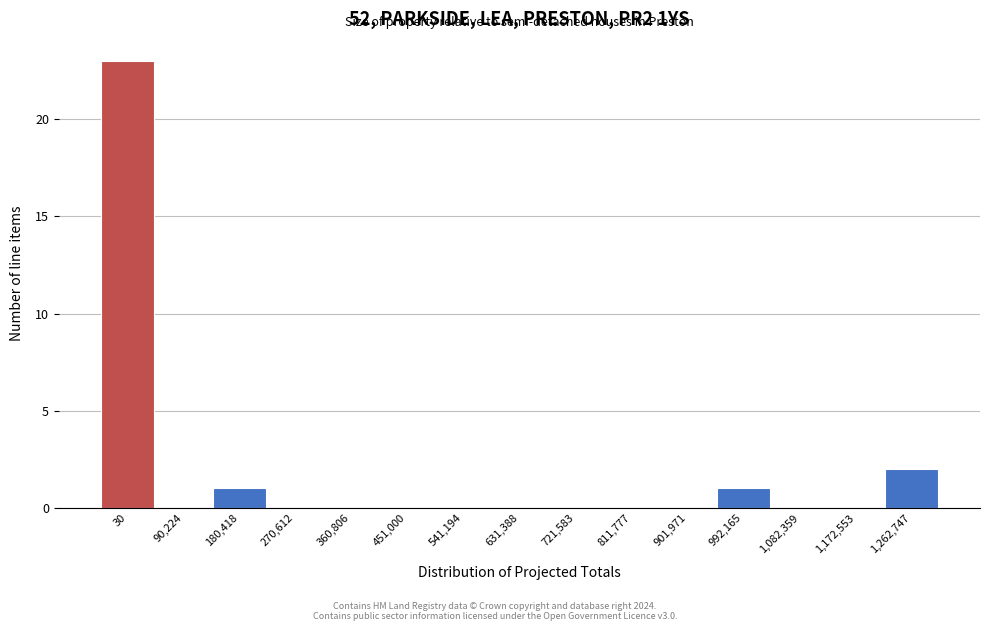

Reading left to right, transcribe all the data shown in this chart.

30=23	90,224=0	180,418=1	270,612=0	360,806=0	451,000=0	541,194=0	631,388=0	721,583=0	811,777=0	901,971=0	992,165=1	1,082,359=0	1,172,553=0	1,262,747=2